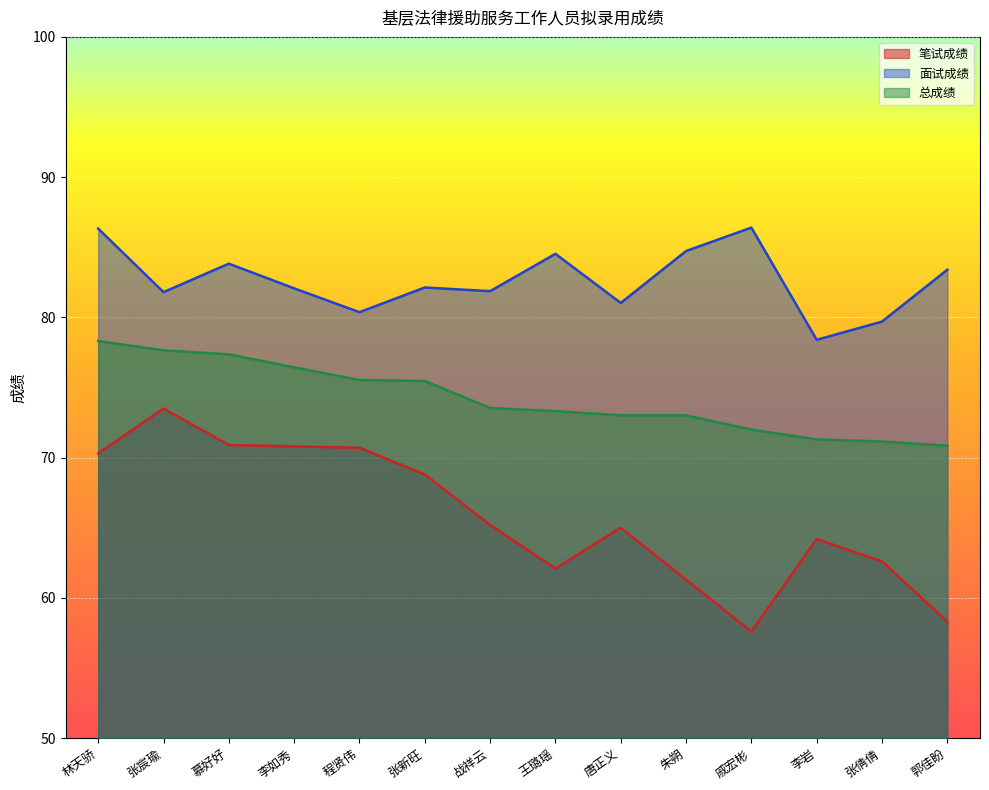

Which has a higher value, 战祥云 or 郭佳盼?

战祥云